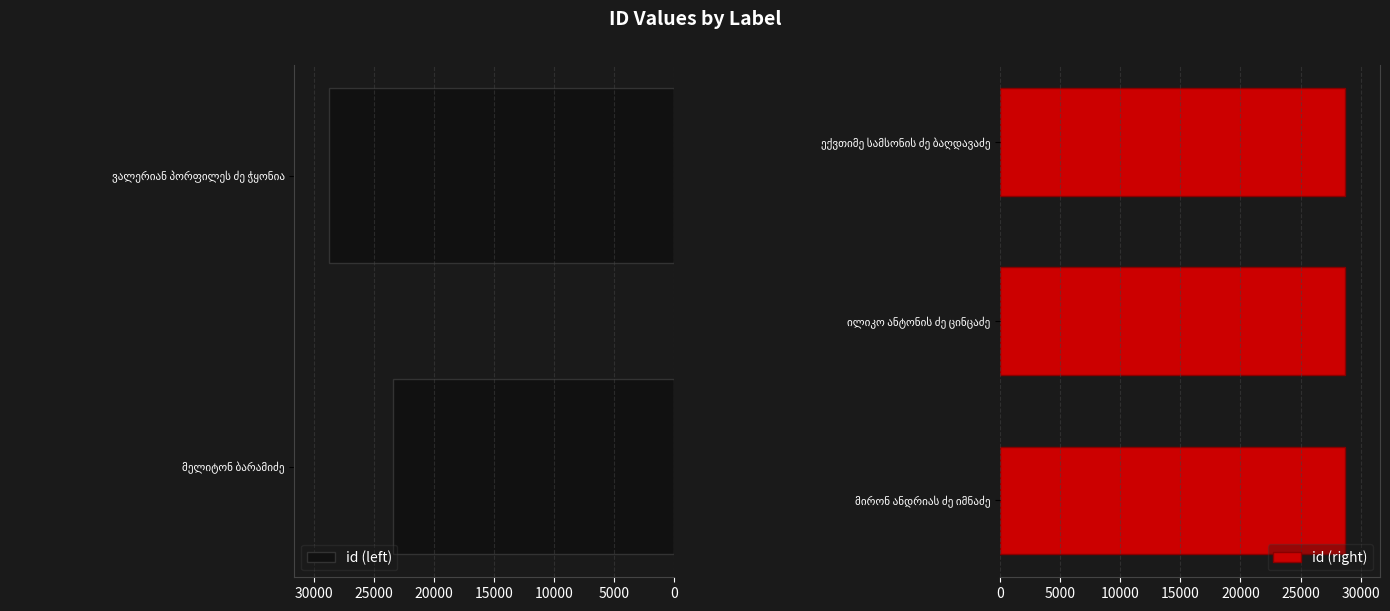

Rank the categories by value from lowest to highest.

მელიტონ ბარამიძე, ილიკო ანტონის ძე ცინცაძე, ექვთიმე სამსონის ძე ბაღდავაძე, მირონ ანდრიას ძე იმნაძე, ვალერიან პორფილეს ძე ჭყონია